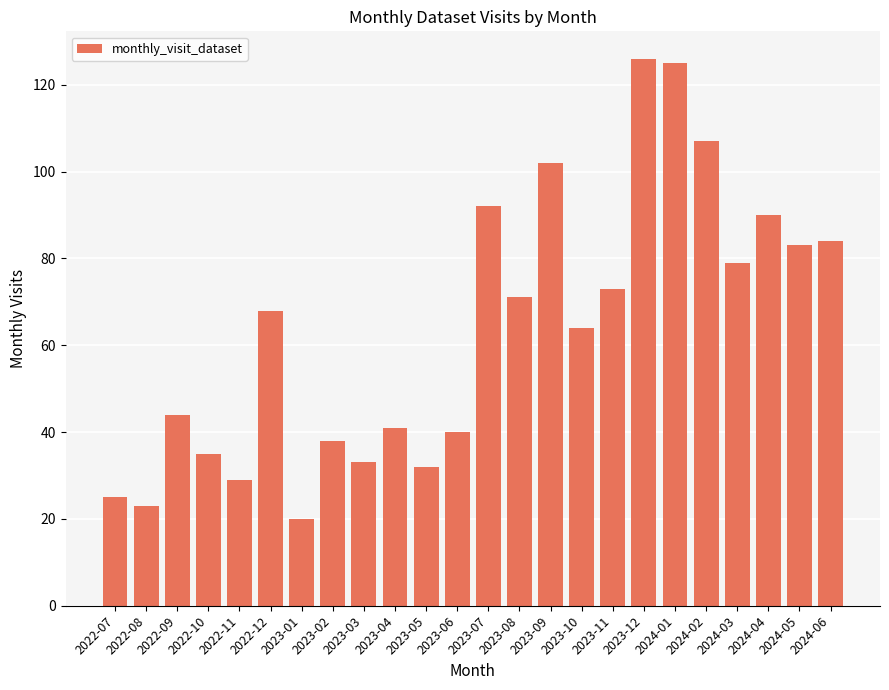

What is the maximum value shown in the chart?

126